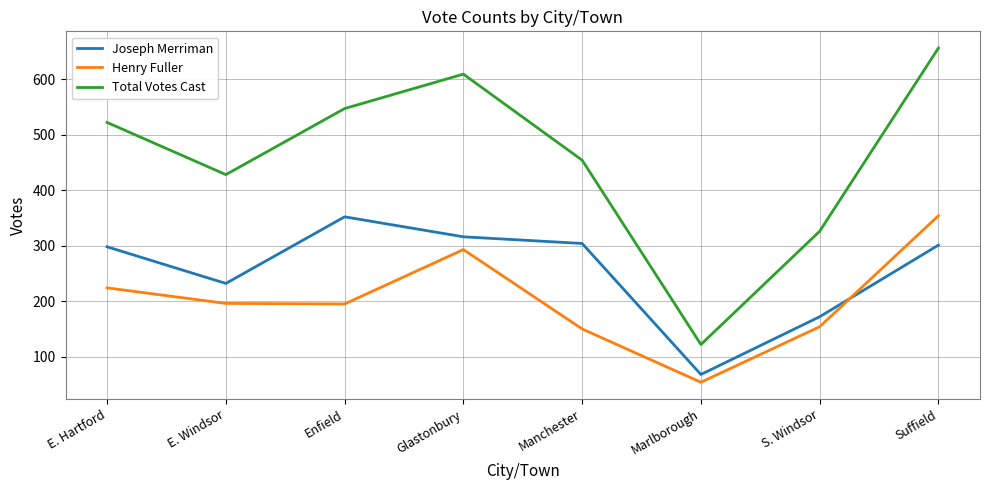

The Total Votes Cast series shows 522 at E. Hartford. True or false?

True